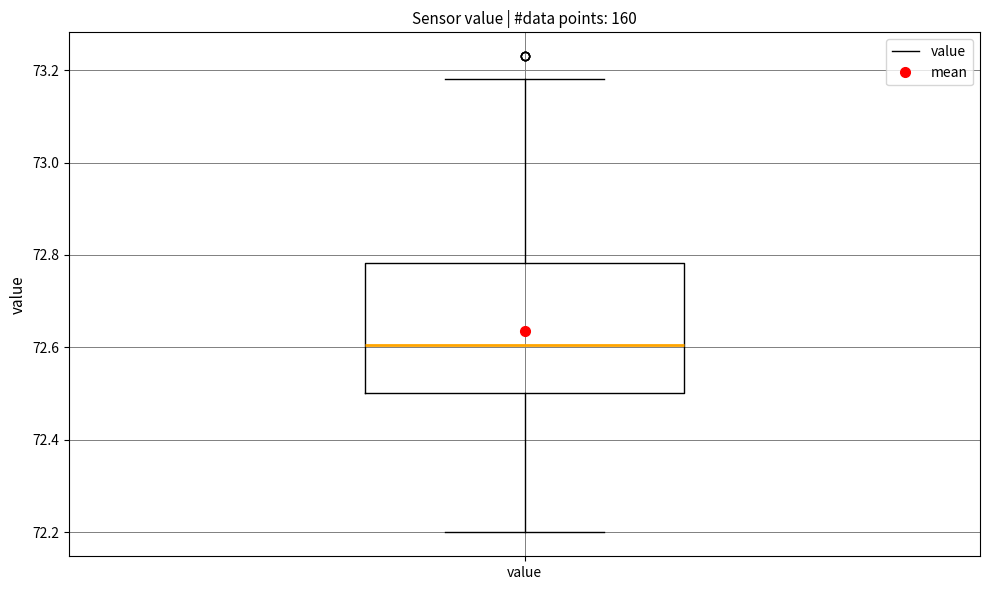

Where does the upper whisker of the box for value end on the y-axis? The values are not printed on the chart, so give them approximately, as read against the axis.

73.18